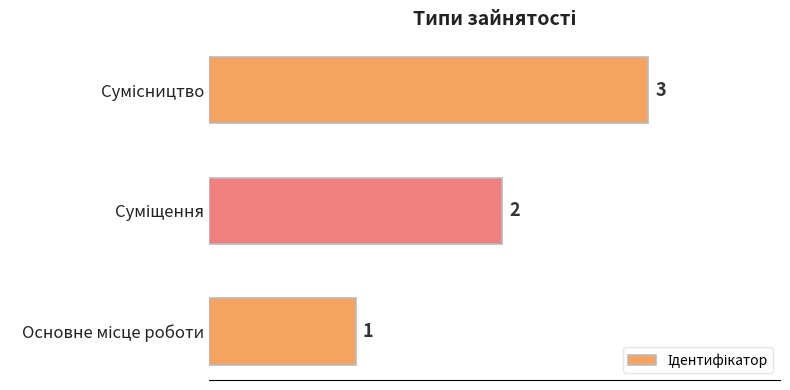

Count the values in the range 1 to 3.

3